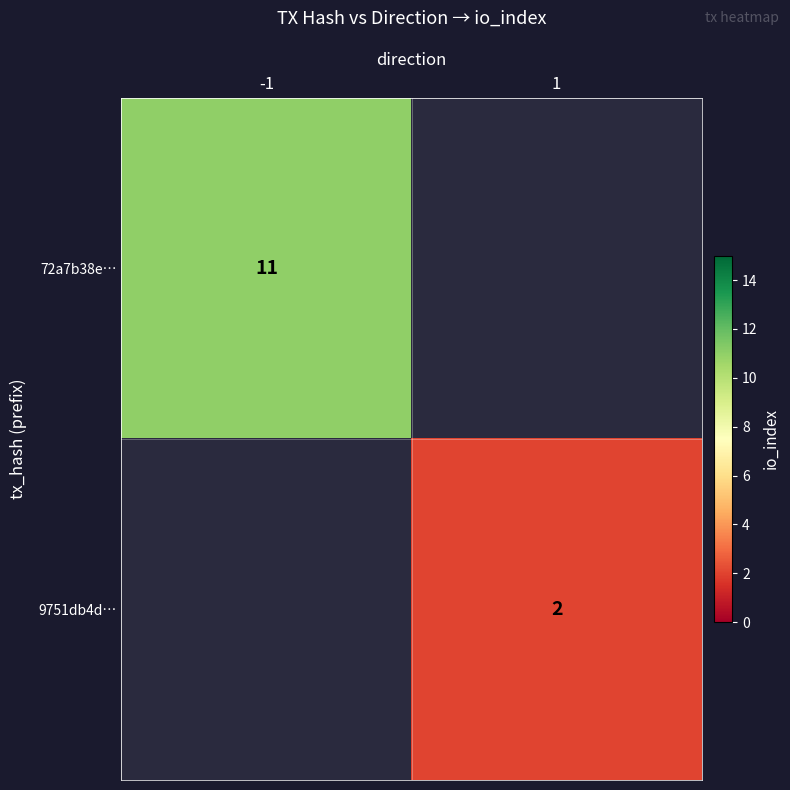

Is it true that 9751db4d… equals 0.6 at 1?

False